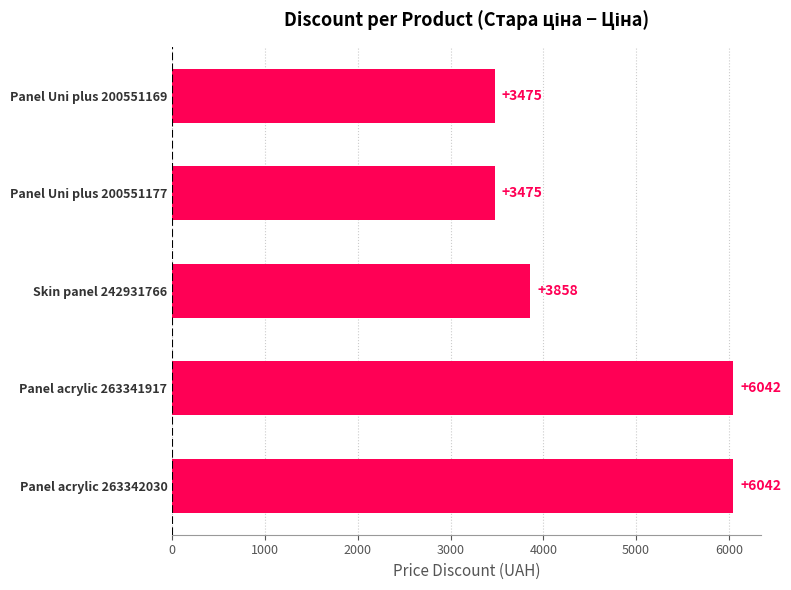

What is the minimum value shown in the chart?

3474.8